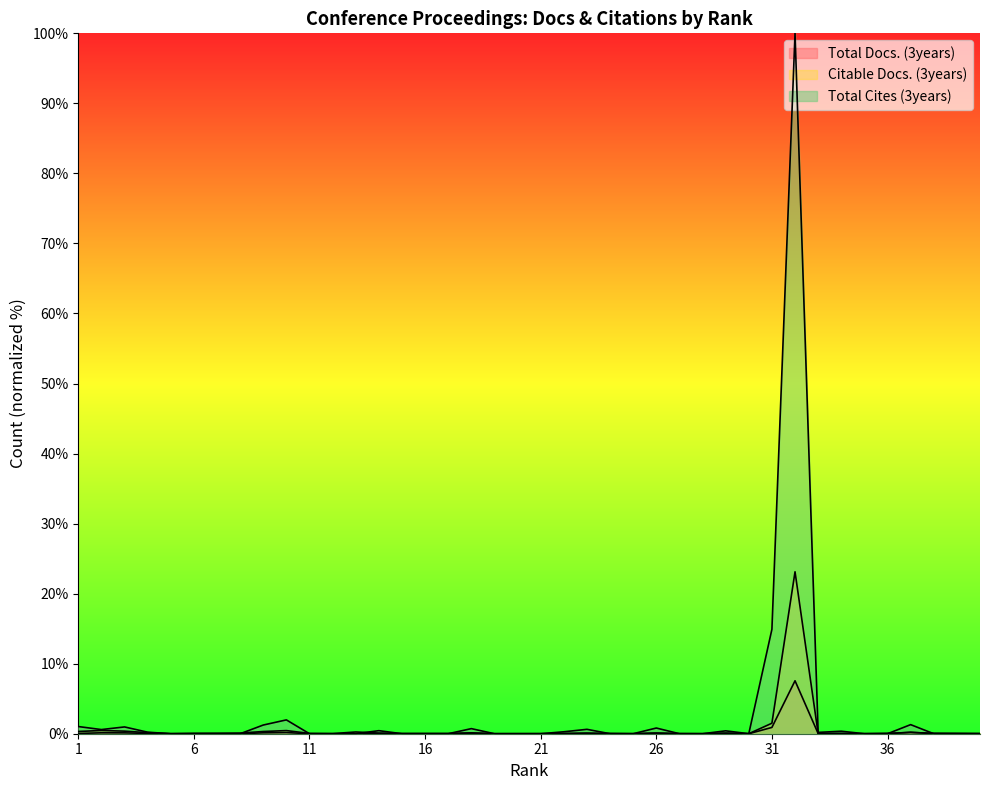

How many values in the Total Docs. (3years) series exceed 0?

17